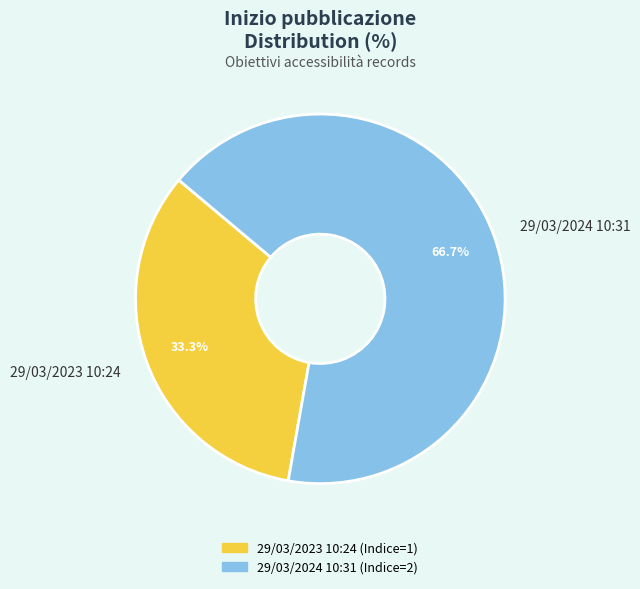

To the nearest percent, what is the difference between the largest and smallest slice percentages?

33%